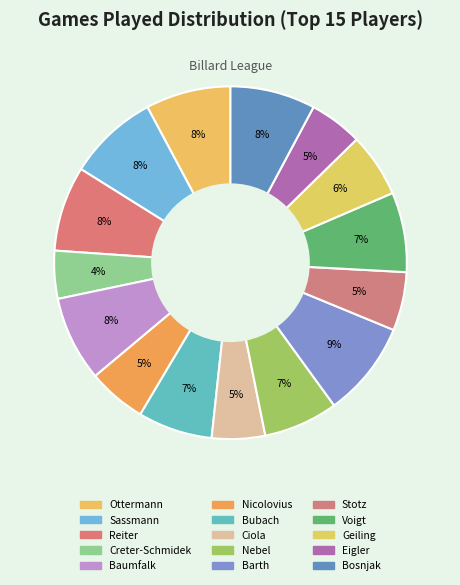

The Ciola slice represents 13% of the pie. True or false?

False